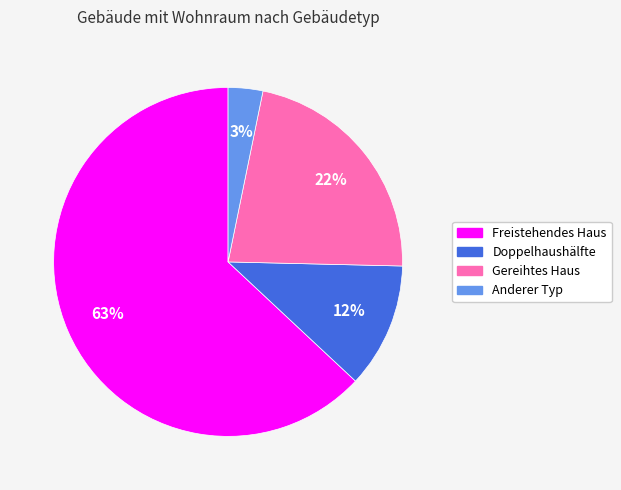

To the nearest percent, what is the difference between the largest and smallest slice percentages?

60%